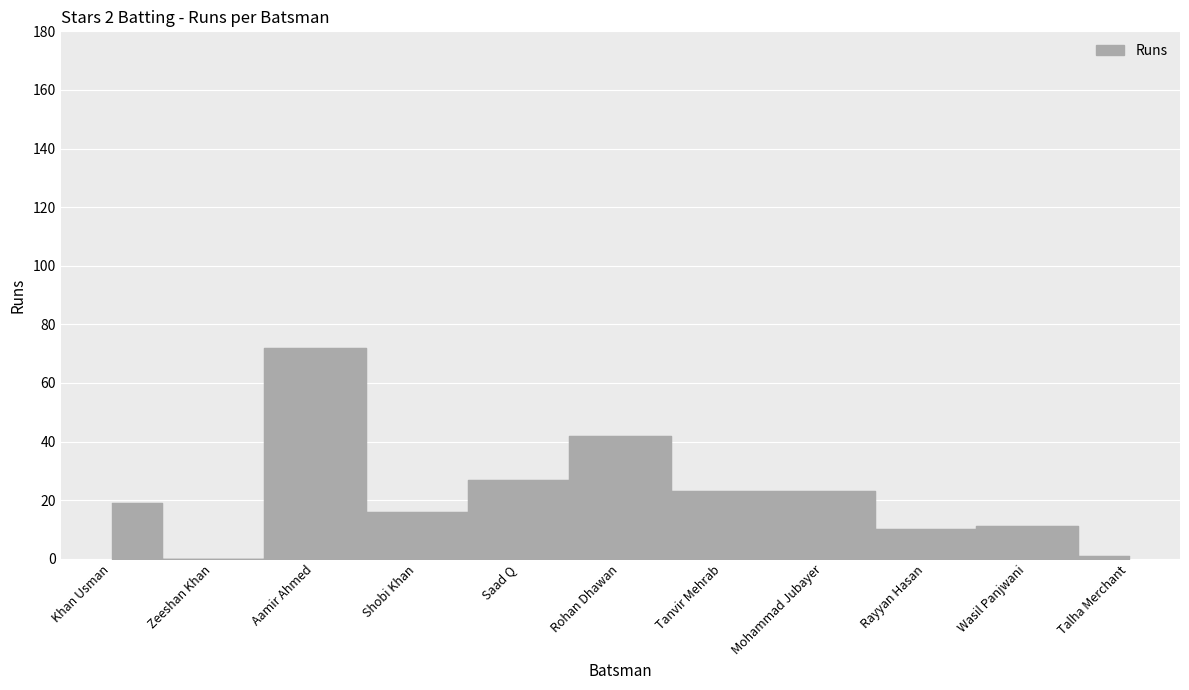

Count the number of data series in this chart.

1